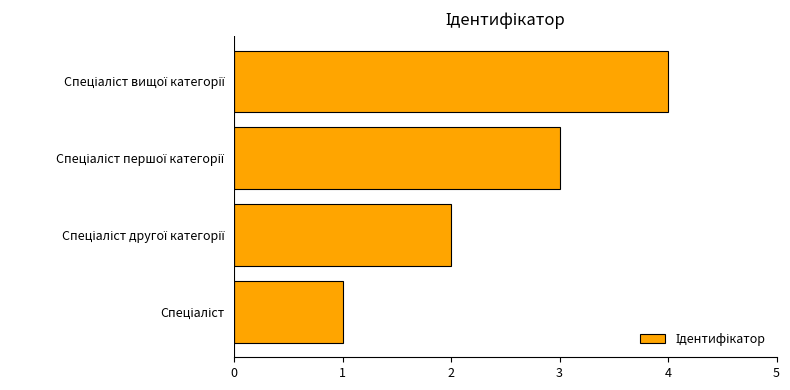

What is the sum of all values?

10